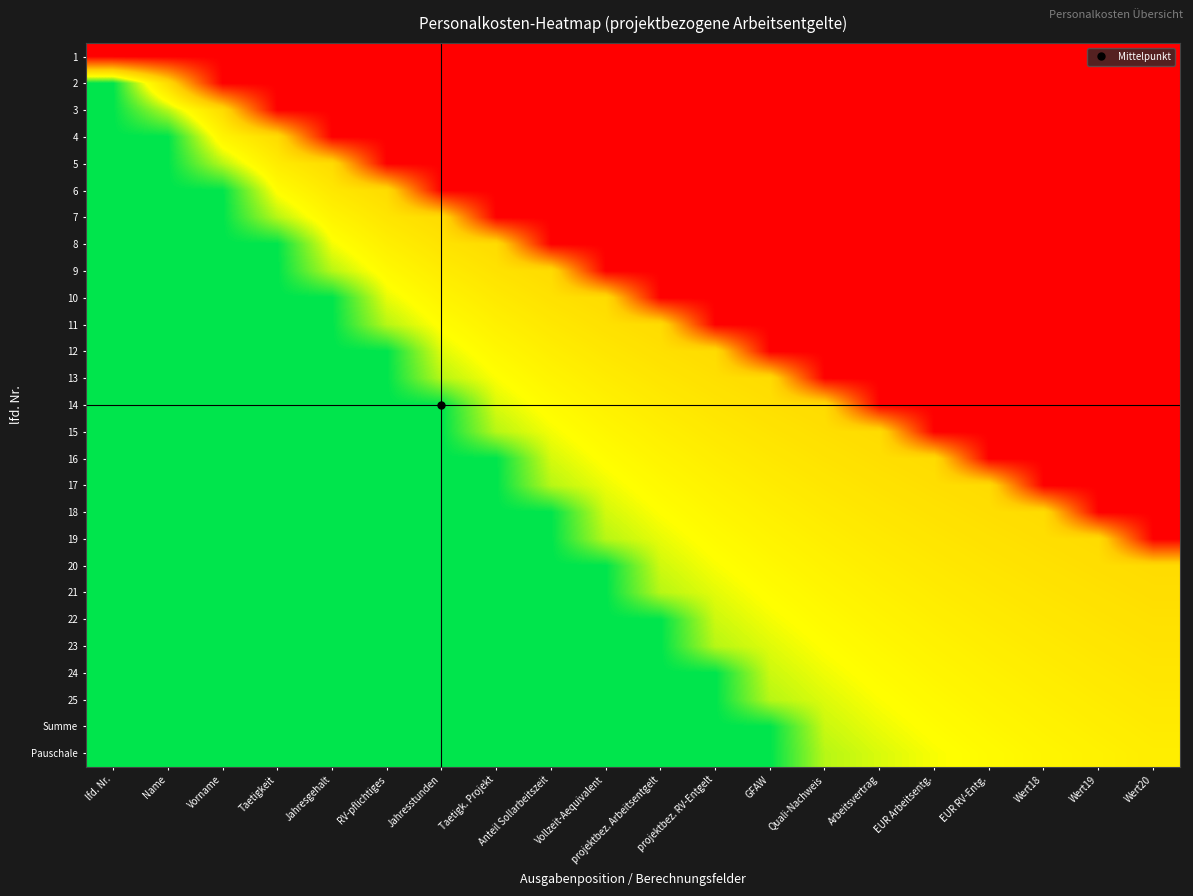

List the series in order of their peak value, lowest first.

1, 2, 3, 4, 5, 6, 7, 8, 9, 10, 11, 12, 13, 14, 15, 16, 17, 18, 19, 20, 21, 22, 23, 24, 25, Summe, Pauschale